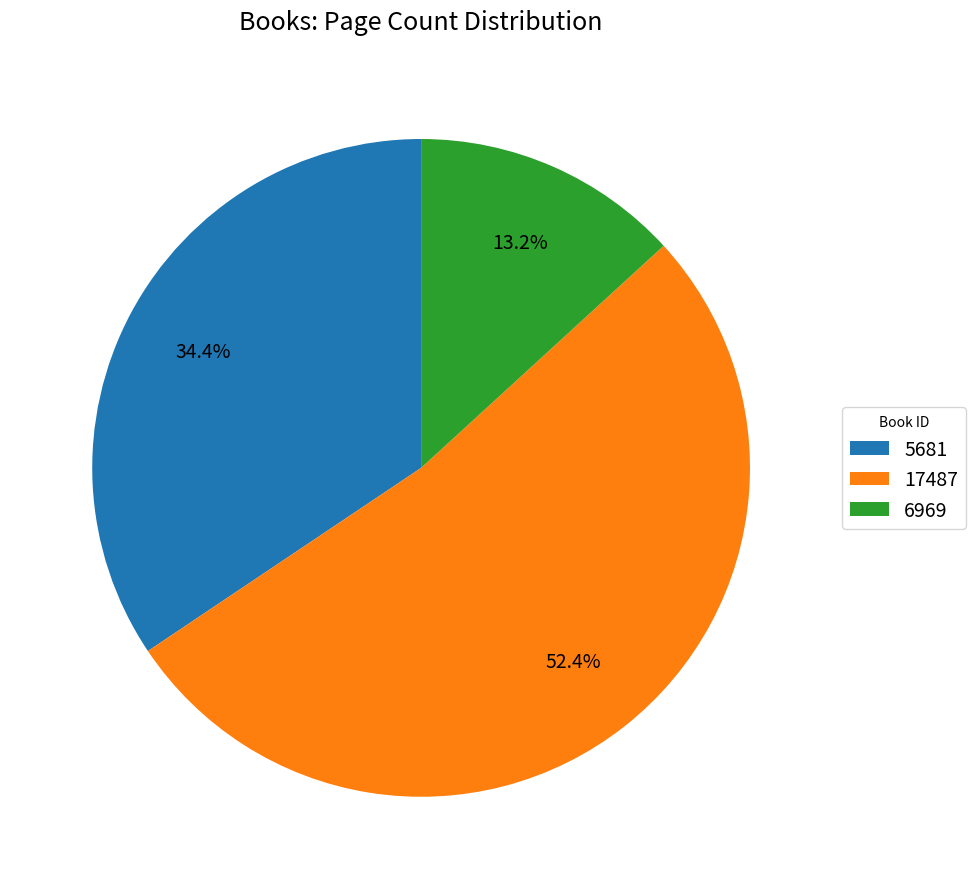

To the nearest percent, what is the combined percentage of 6969 and 5681?

48%